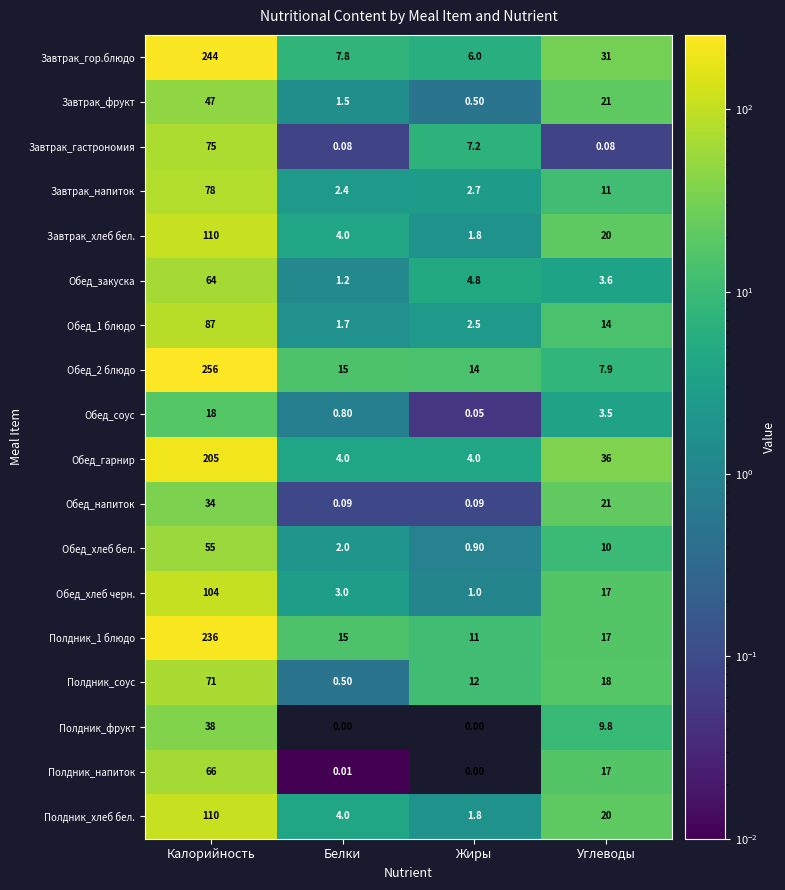

Between Жиры and Углеводы, which series saw the biggest shift?

Обед_гарнир